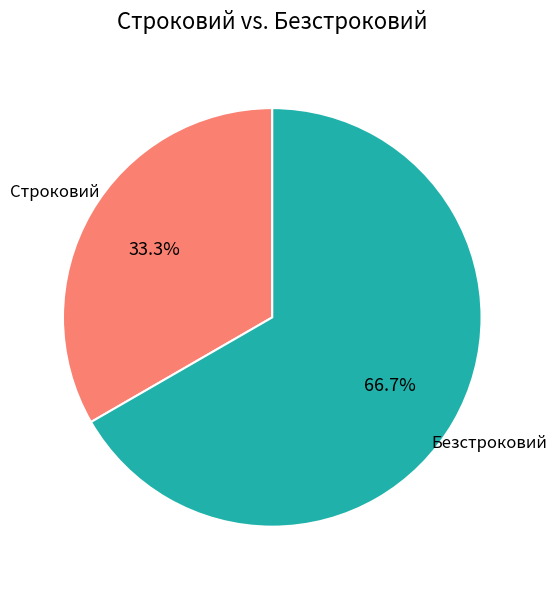

How many segments does this pie chart have?

2